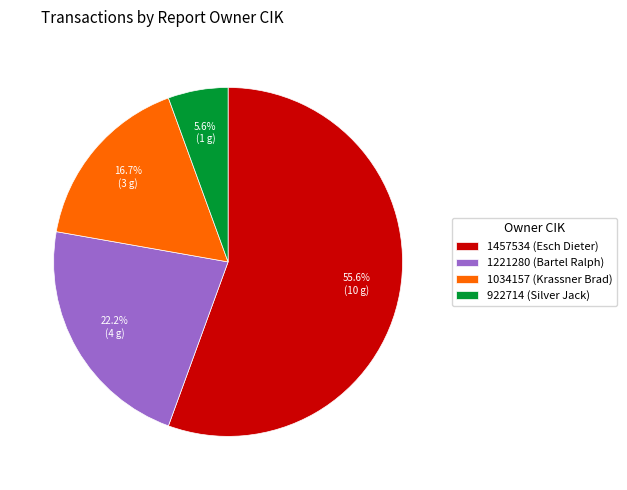

Does 1457534 account for over 50% of the chart?

Yes